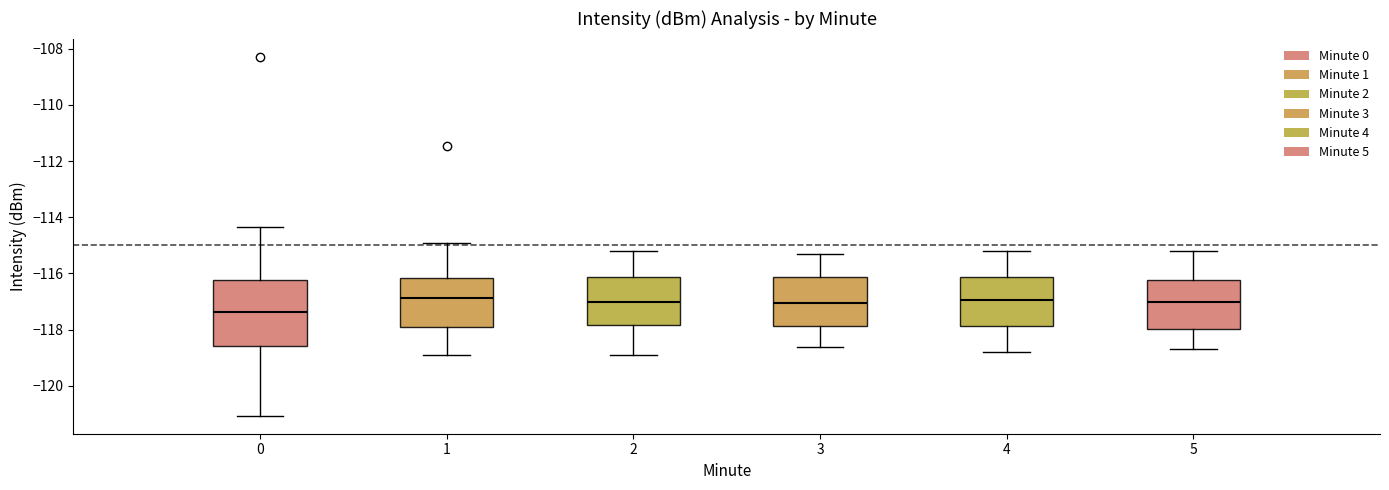

Which box is the tallest, from its lower edge to its upper edge?

0